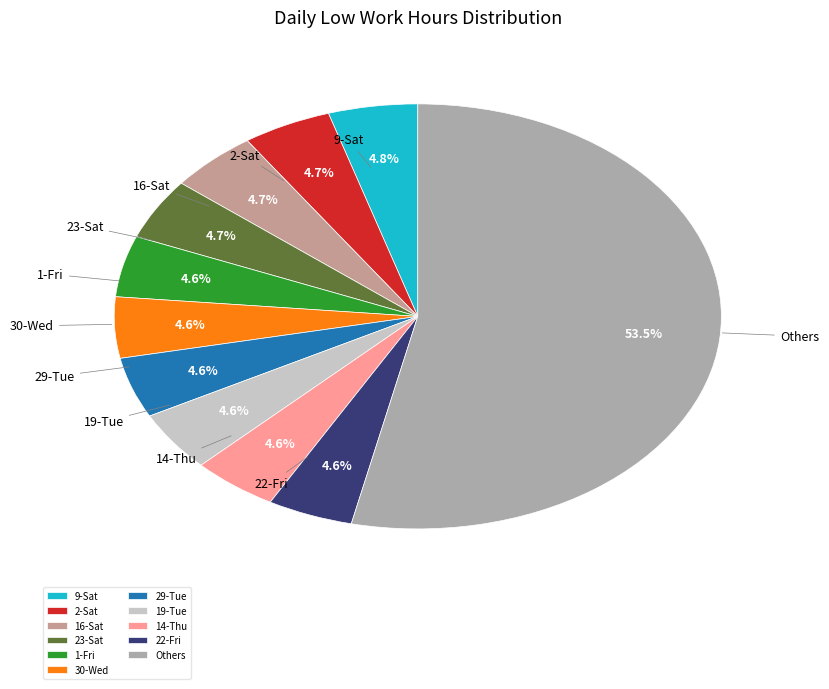

Is 22-Fri the majority of the pie?

No